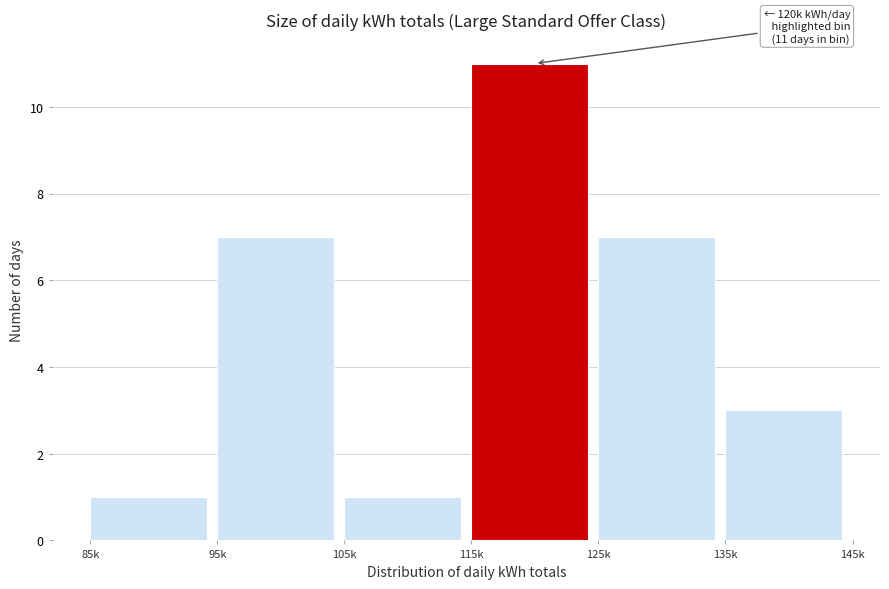

Reading left to right, list all the values displayed in this chart.

1	7	1	11	7	3